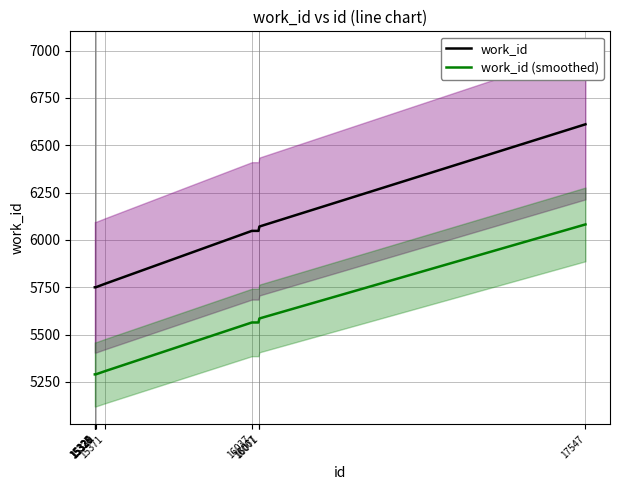

At how many categories does at least one series exceed 5345?

10